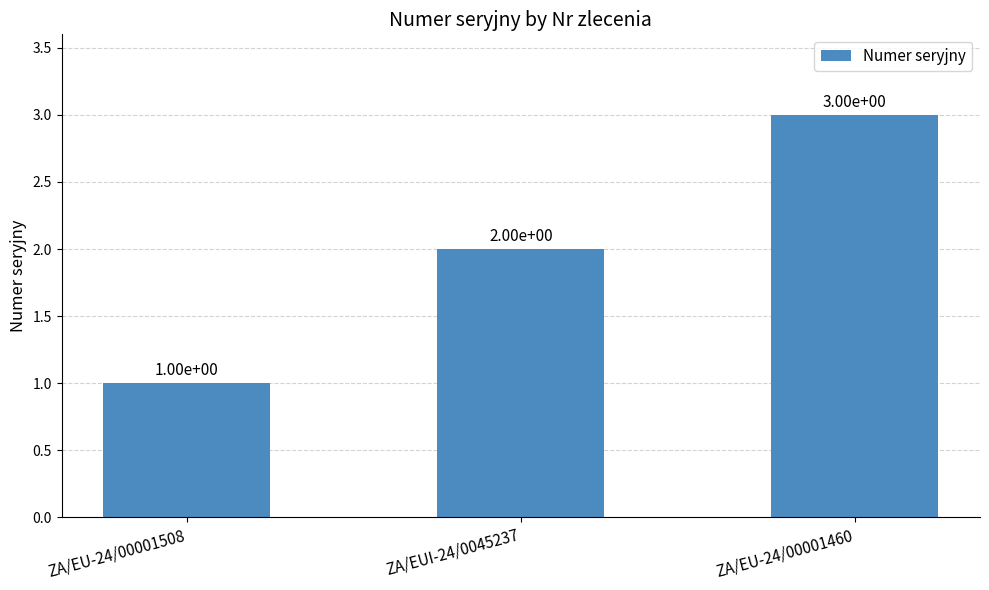

The value at ZA/EU-24/00001460 is 3. True or false?

True